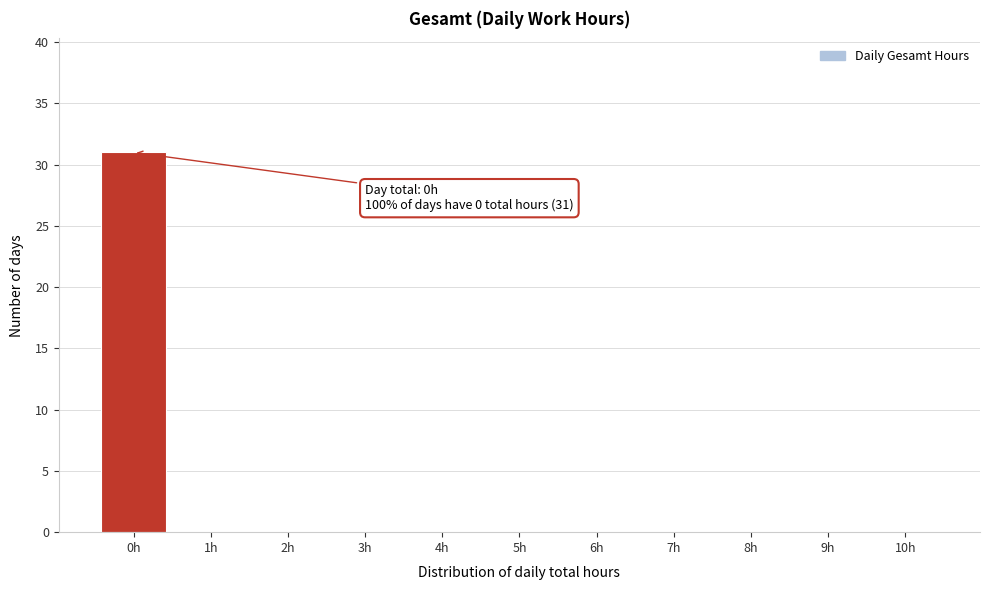

Over which range of the x-axis is the bar tallest?

-0.5 to 0.5